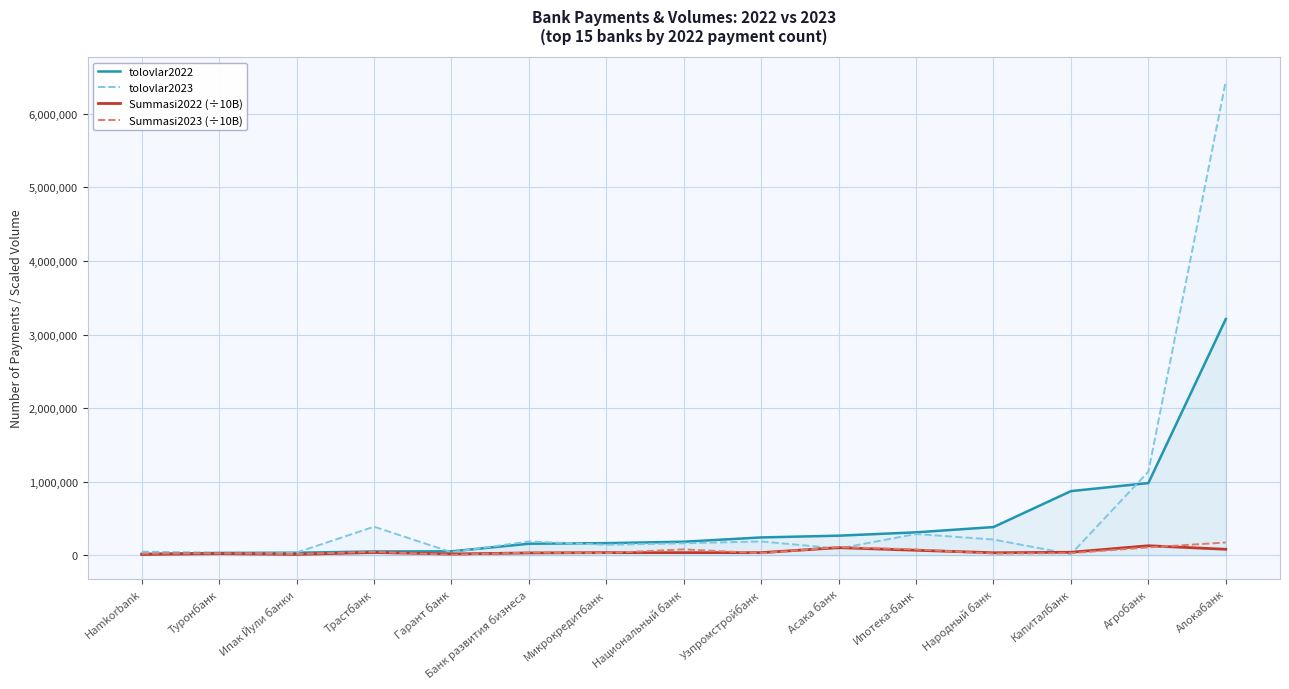

After their last crossing, which series has the higher values: Summasi2023 (÷10B) or tolovlar2022?

tolovlar2022